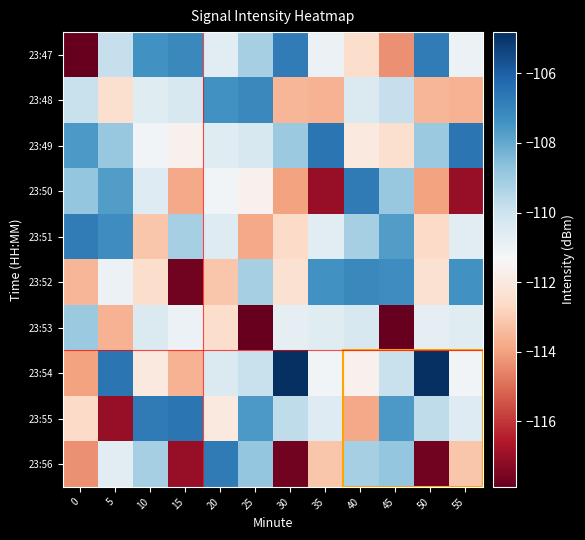

At which category does the chart reach its peak across all series?

30